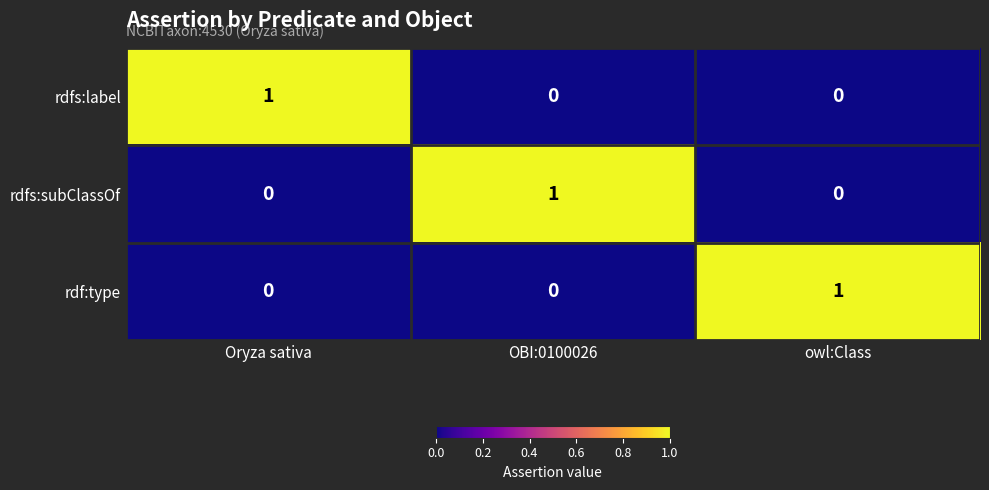

At which label does rdfs:label reach its peak?

Oryza sativa